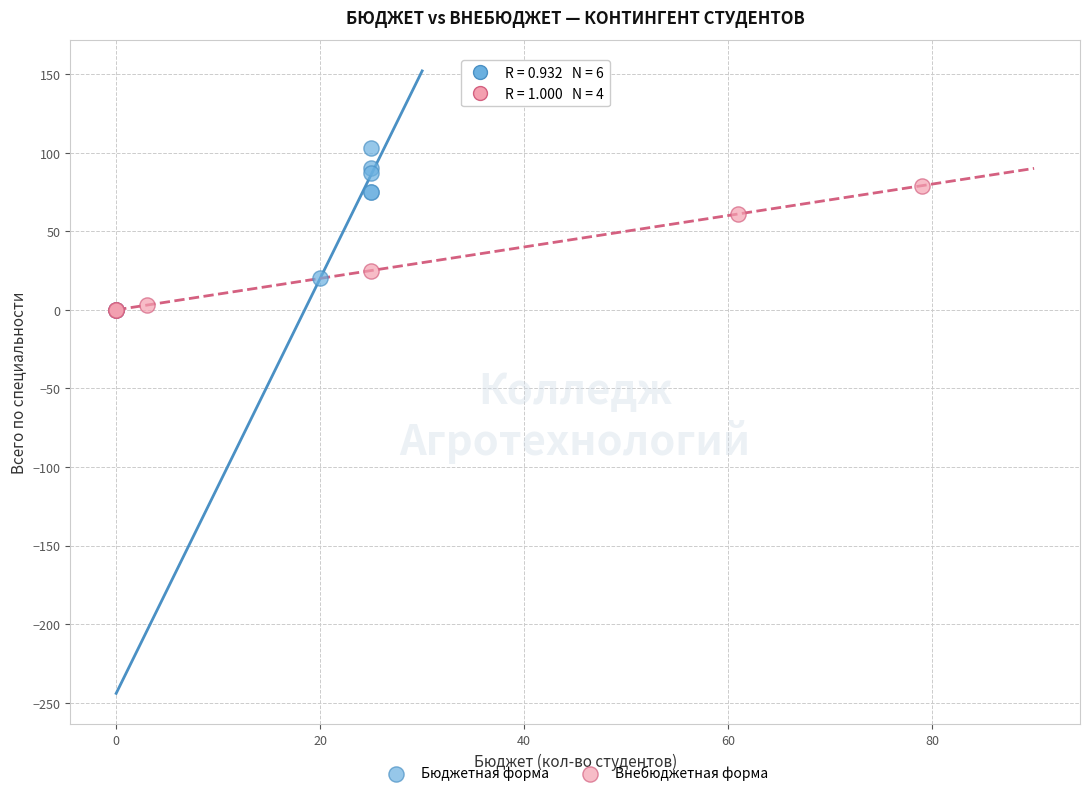

What are all the series names shown in the legend?

Бюджетная форма, Внебюджетная форма